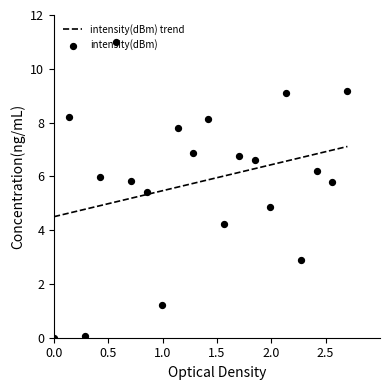

What is the minimum value for intensity(dBm) trend?

4.5